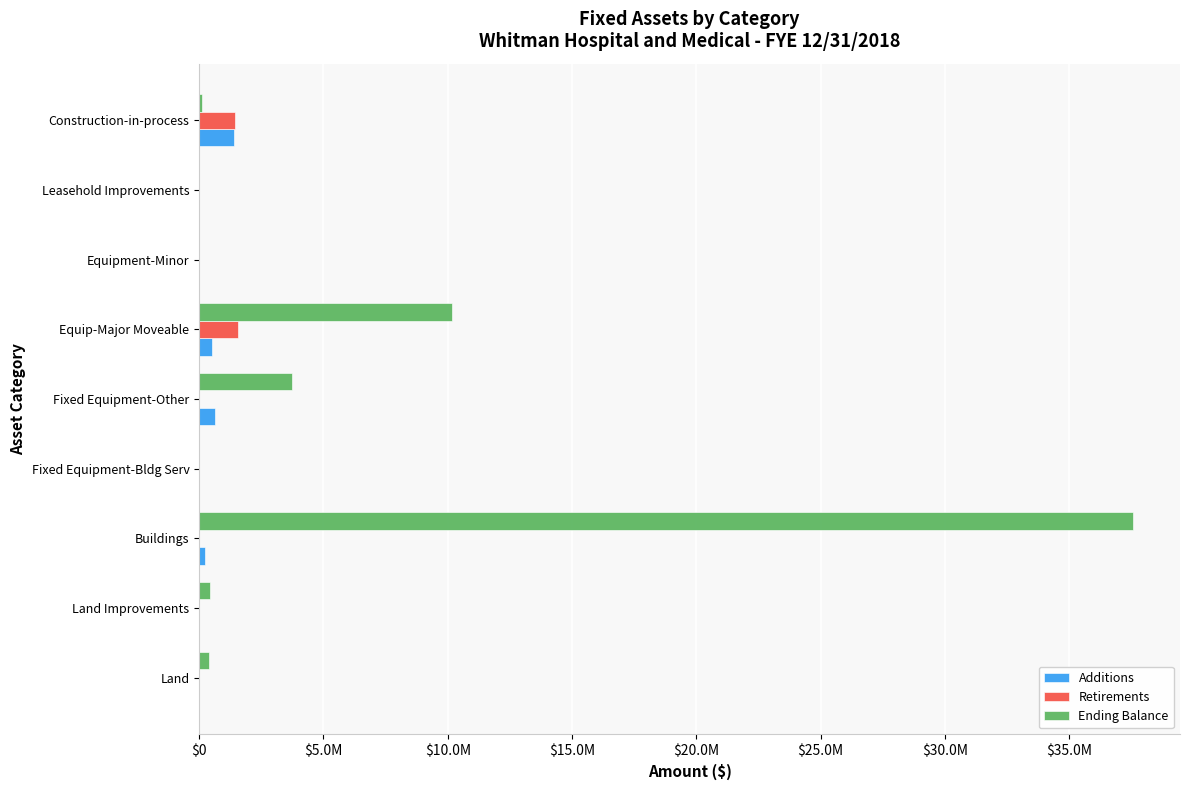

Which series has the largest total across all categories?

Ending Balance